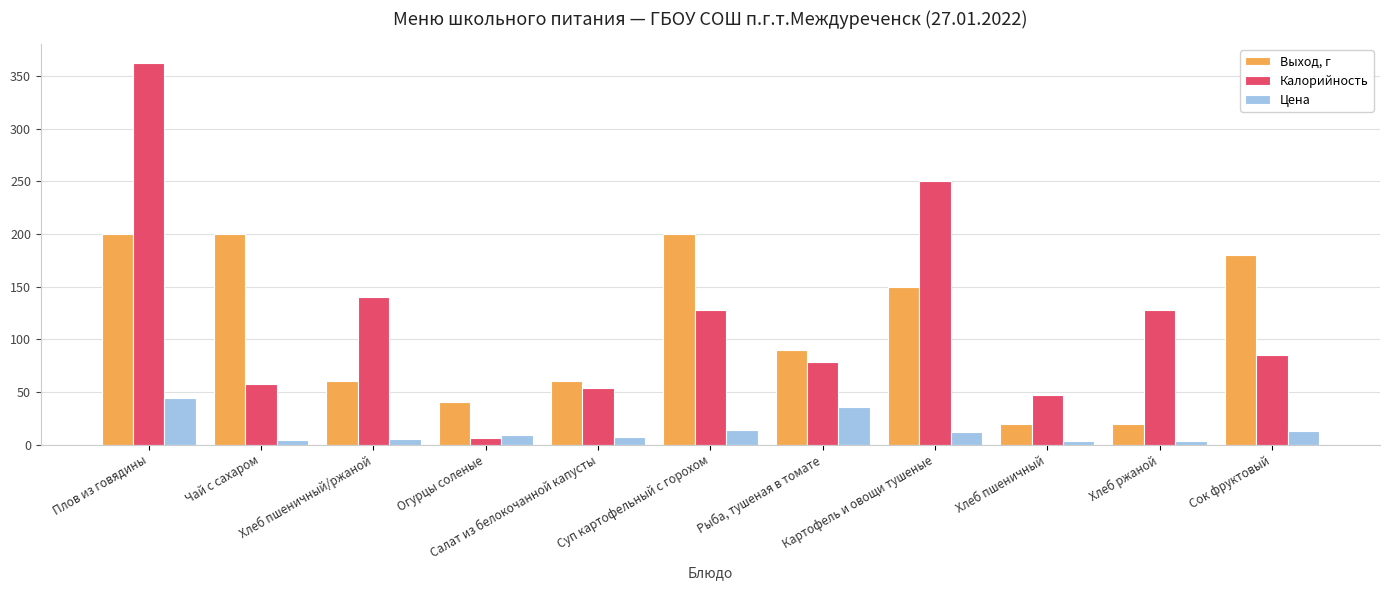

How many data points in Выход, г are less than 90?

5